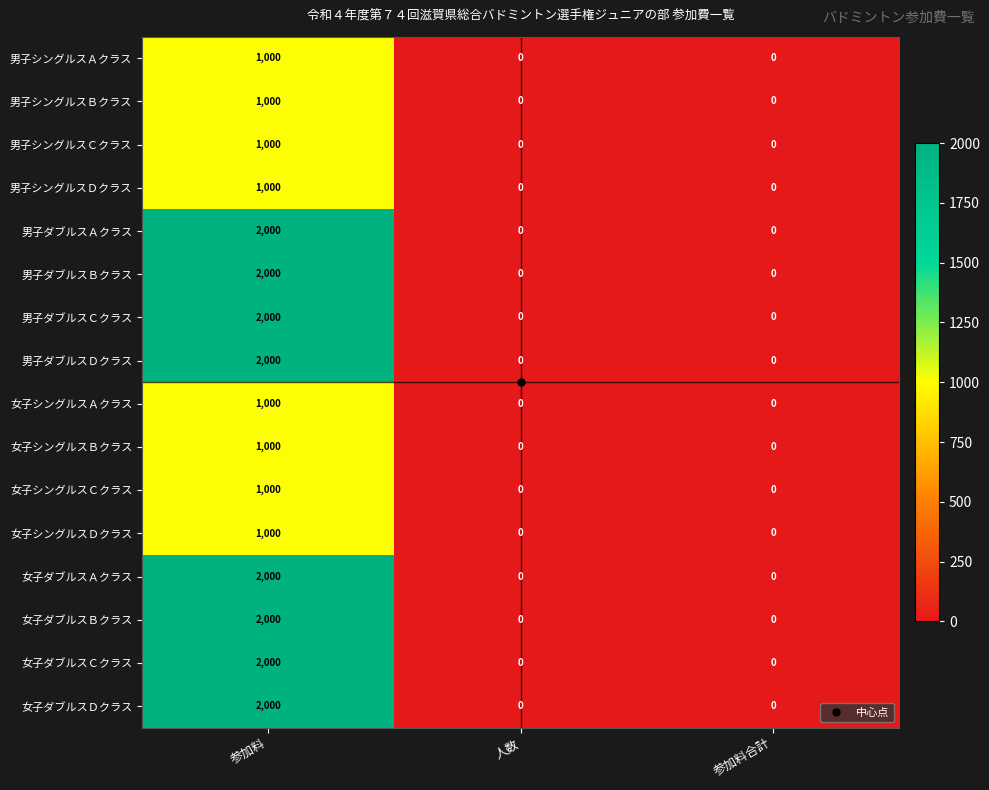

What is the difference between the 女子シングルスＢクラス values at 人数 and 参加料?

1000